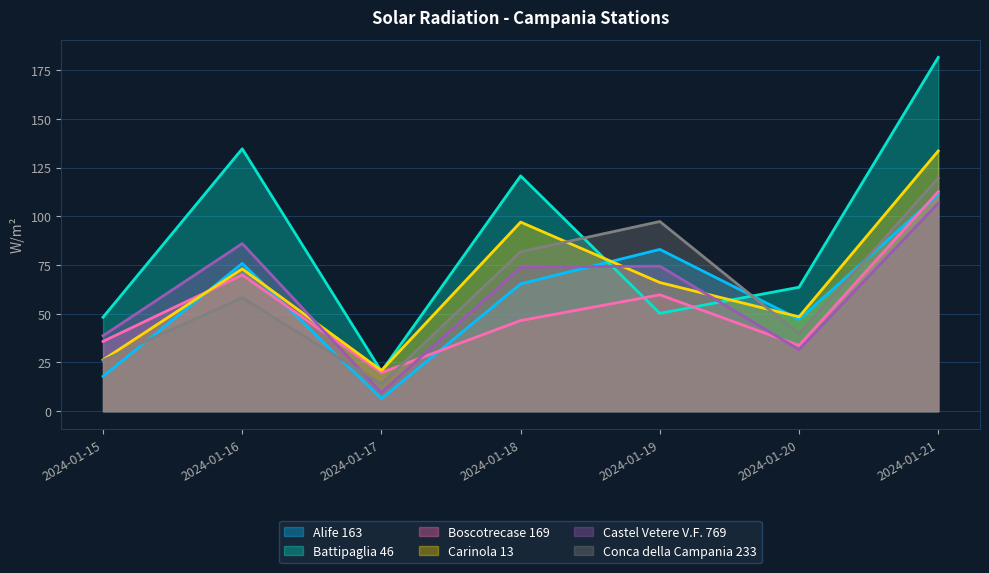

Which category has the lowest value across all series?

2024-01-17